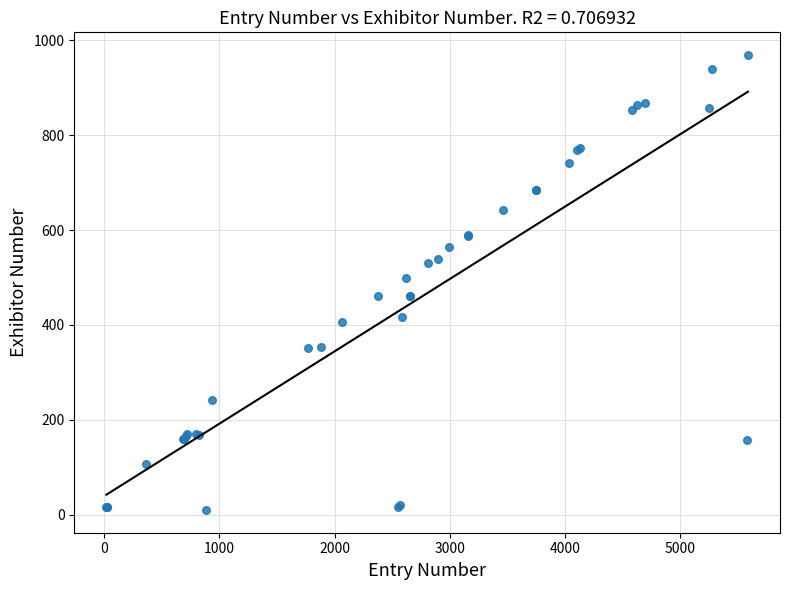

What Y value in the scatter plot is closest to 489?

500